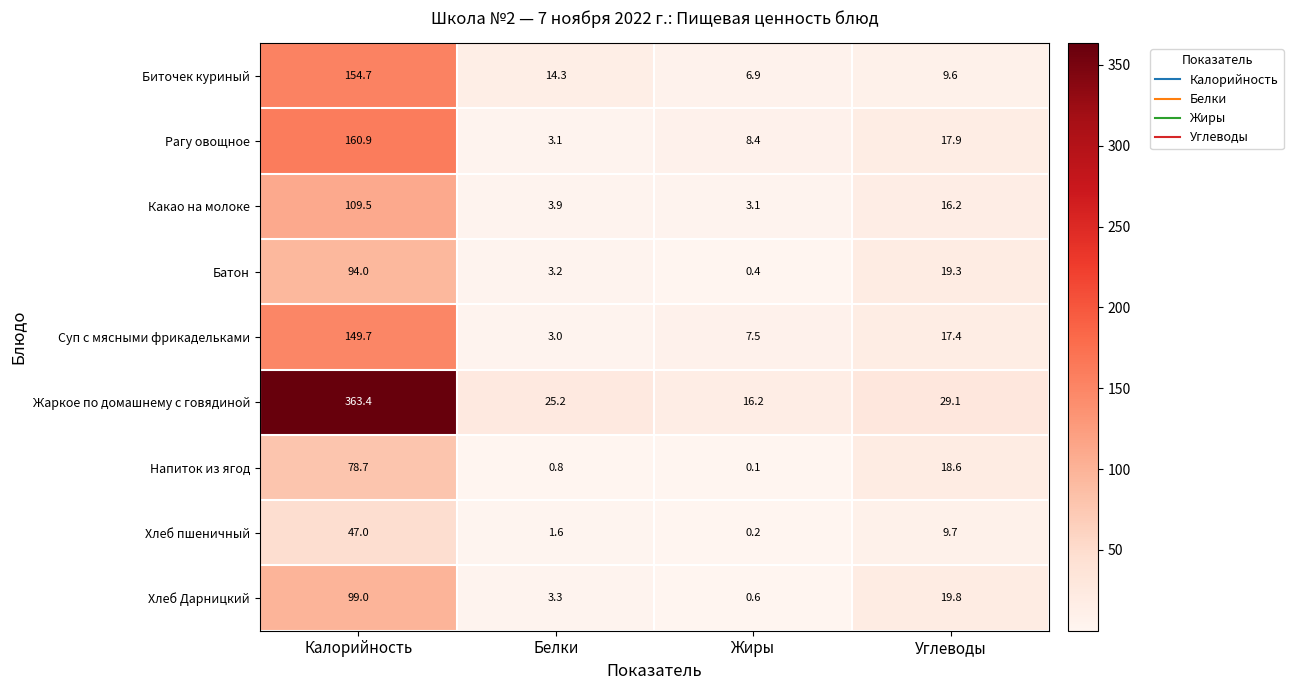

Rank the series at Белки from lowest to highest value.

Напиток из ягод, Хлеб пшеничный, Суп с мясными фрикадельками, Рагу овощное, Батон, Хлеб Дарницкий, Какао на молоке, Биточек куриный, Жаркое по домашнему с говядиной